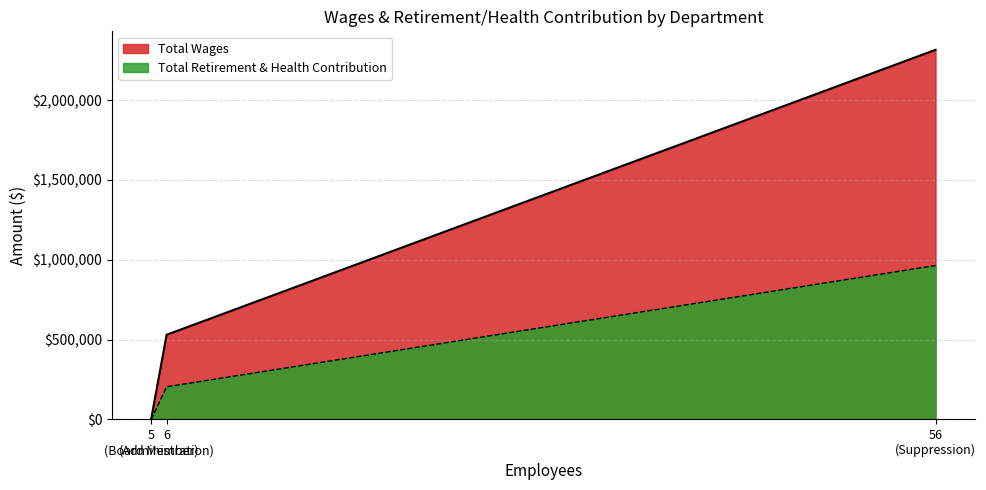

What is the difference between the highest and lowest values at Board Member?

5800